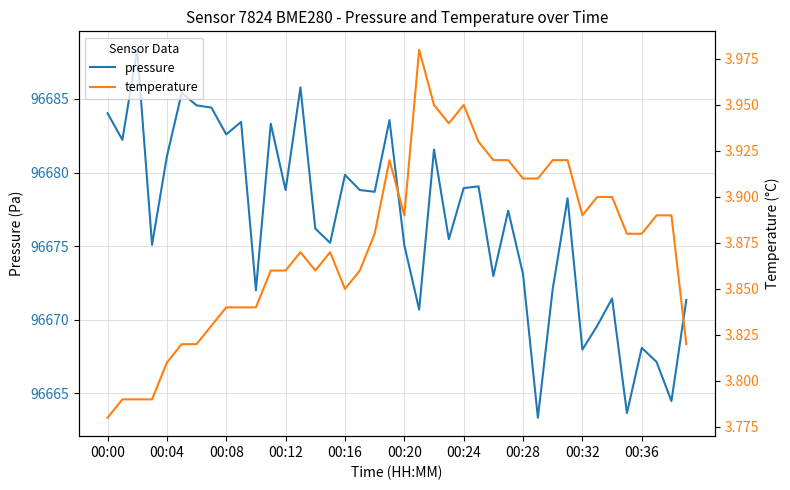

True or false: temperature and pressure intersect in this chart.

False